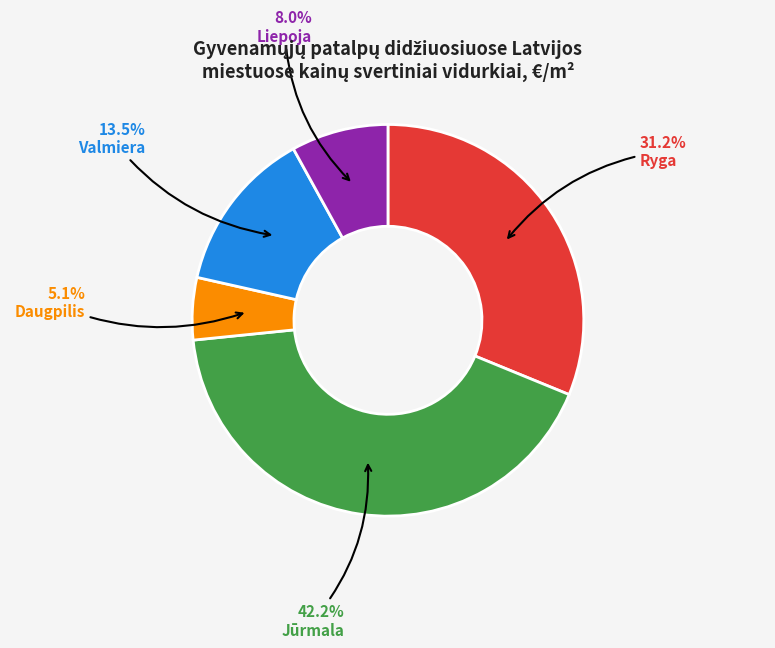

How many segments does this pie chart have?

5